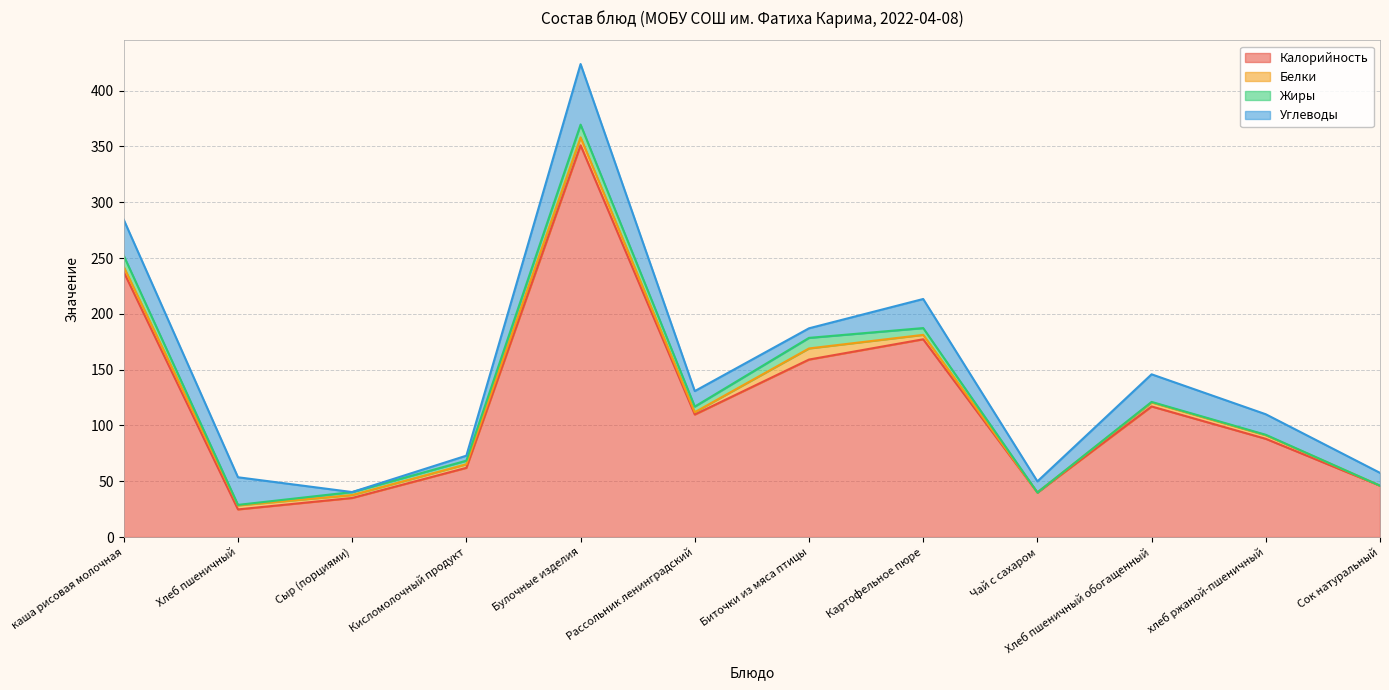

Is the value of Калорийность at Сыр (порциями) greater than the value of Углеводы at Чай с сахаром?

Yes